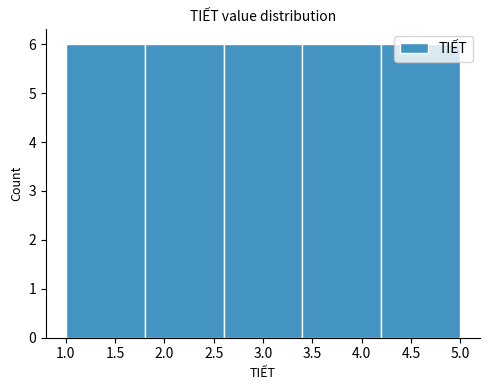

Reading left to right, transcribe this chart: for each bar, give the range it covers on the x-axis and its height. The values are not printed on the chart, so give them approximately, as read against the axis.

1.0 to 1.8: 6
1.8 to 2.6: 6
2.6 to 3.4: 6
3.4 to 4.2: 6
4.2 to 5.0: 6